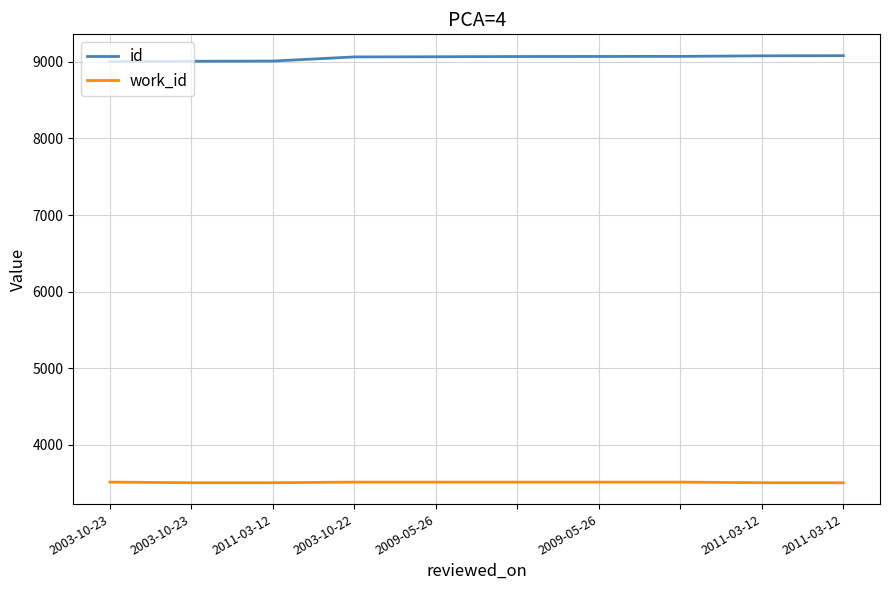

Rank the series by their maximum value, from highest to lowest.

id, work_id